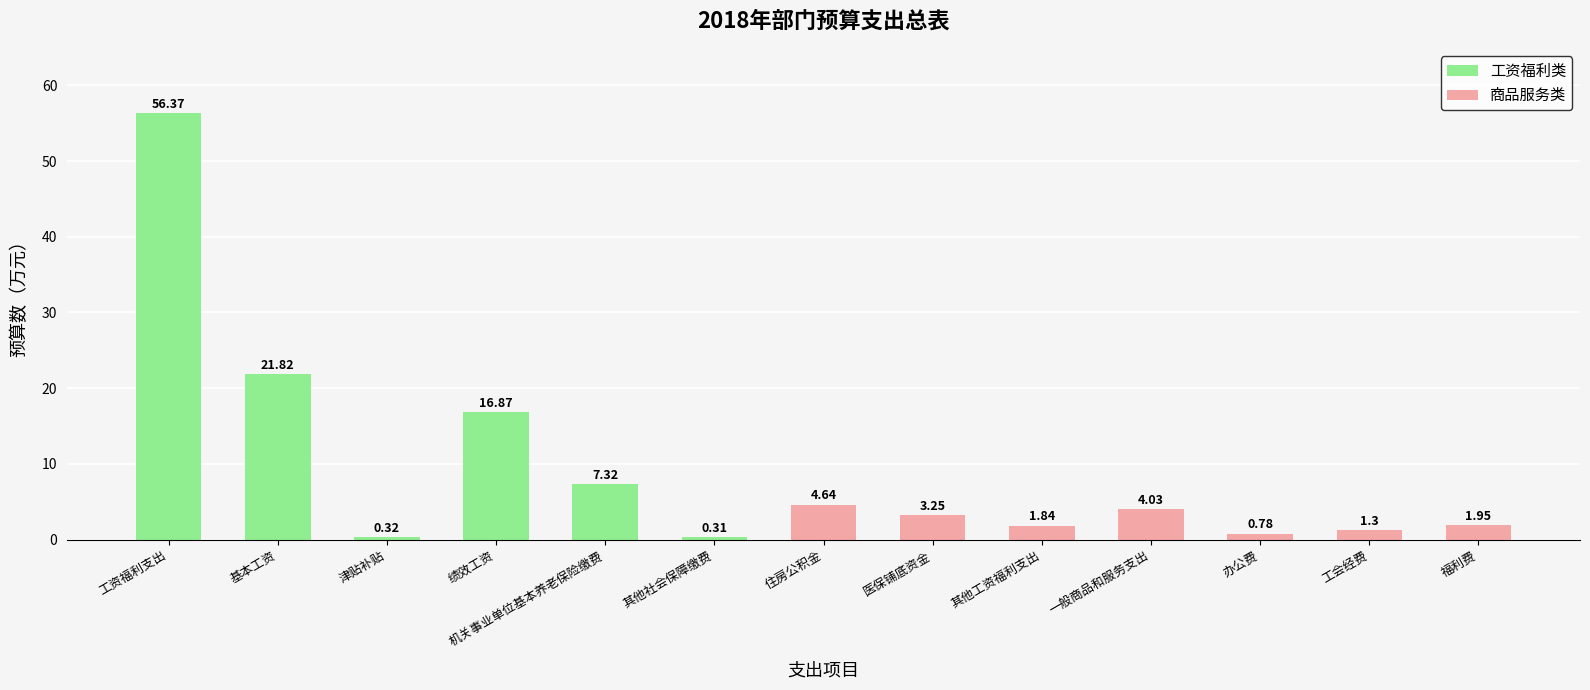

Reading right to left, what are all the values shown in this chart?

福利费=1.9	工会经费=1.3	办公费=0.8	一般商品和服务支出=4.0	其他工资福利支出=1.8	医保铺底资金=3.2	住房公积金=4.6	其他社会保障缴费=0.3	机关事业单位基本养老保险缴费=7.3	绩效工资=16.9	津贴补贴=0.3	基本工资=21.8	工资福利支出=56.4